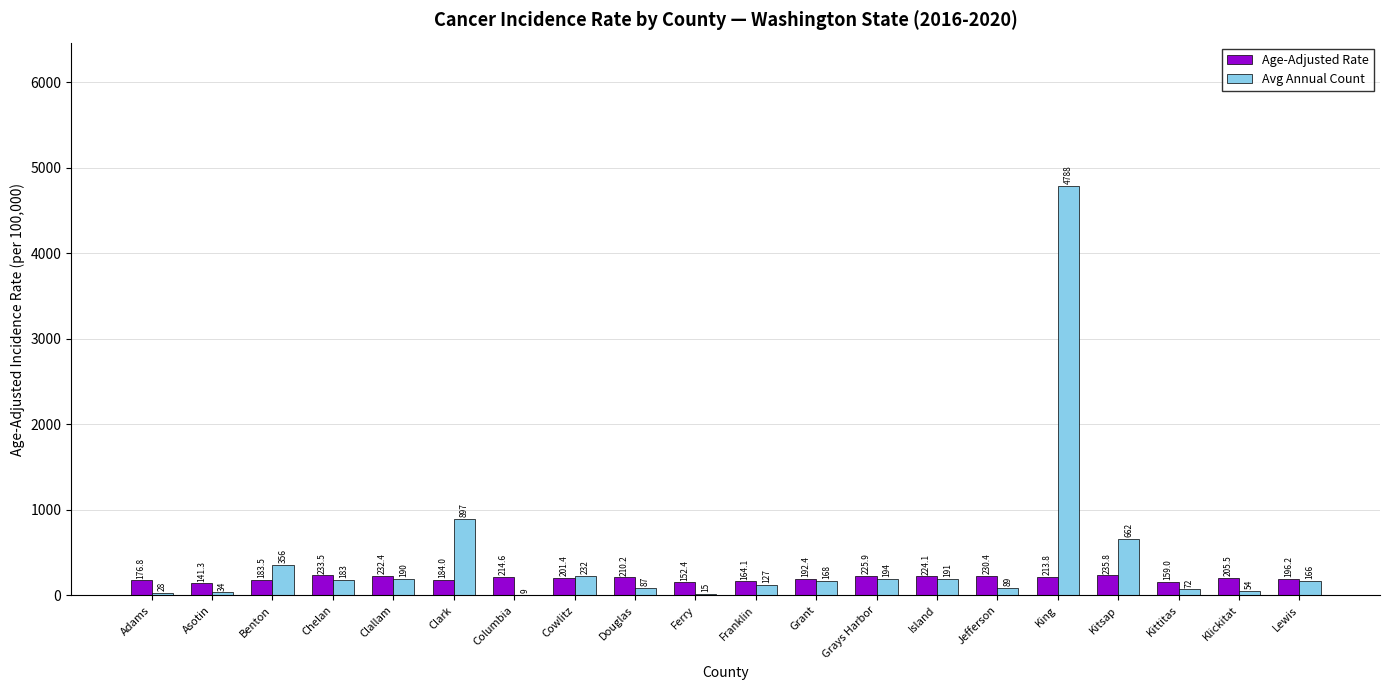

What value does the Age-Adjusted Rate series have at Ferry?

152.4